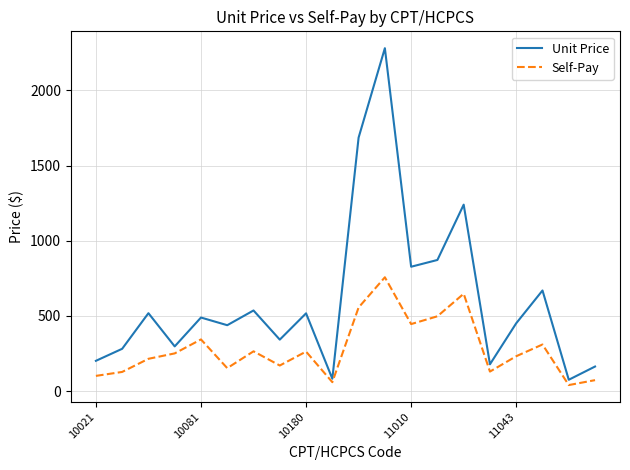

True or false: Unit Price and Self-Pay cross at least once.

False